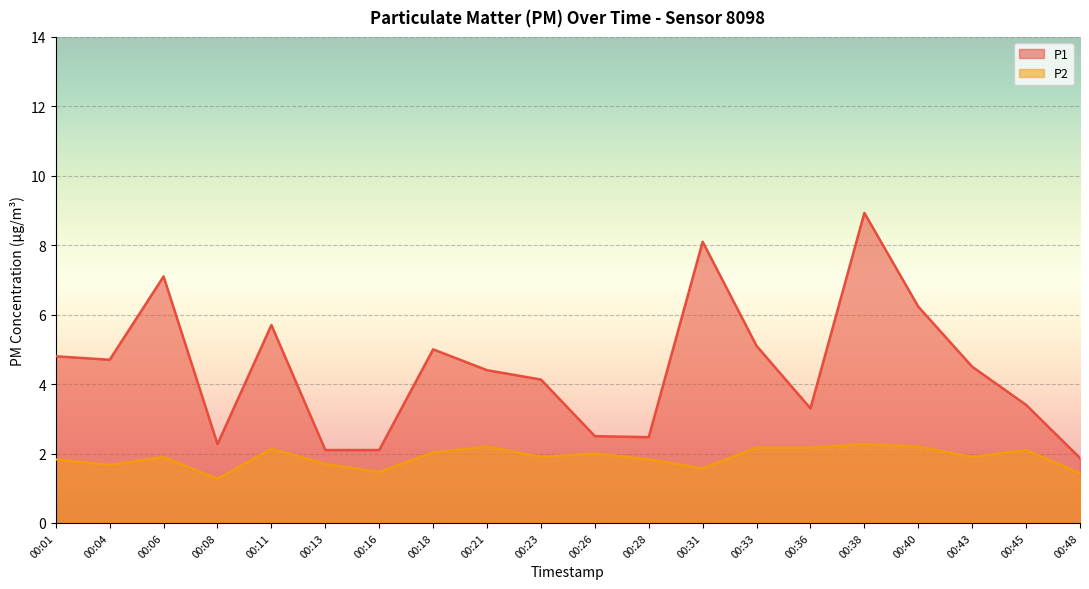

At which label is P1 closest to 5?

00:18